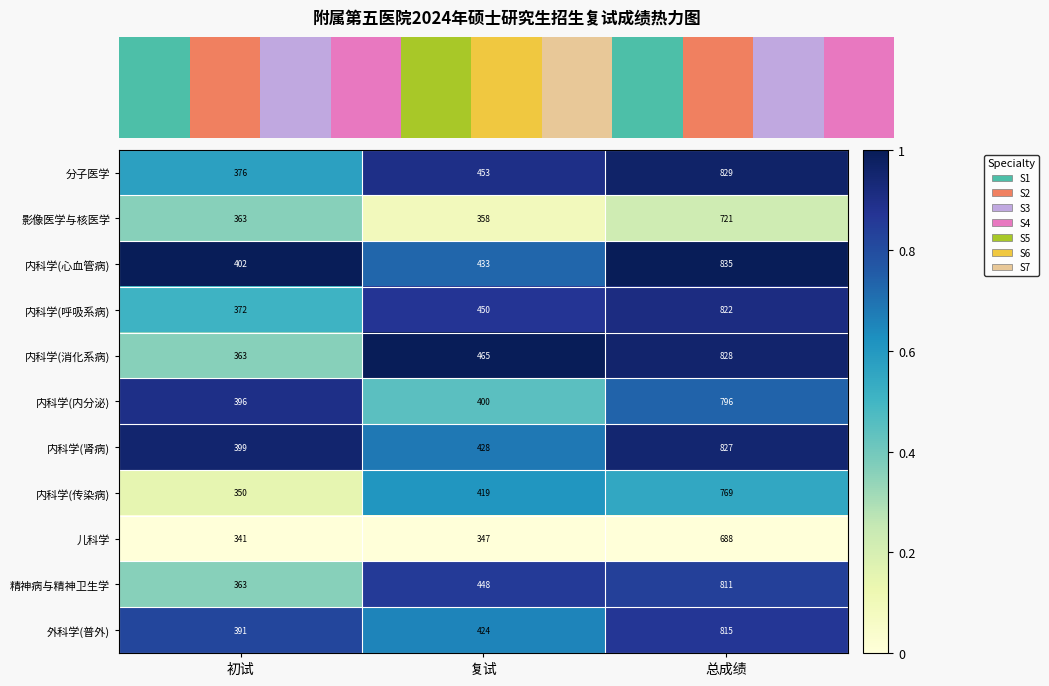

Between 初试 and 复试, which series saw the biggest shift?

内科学(消化系病)